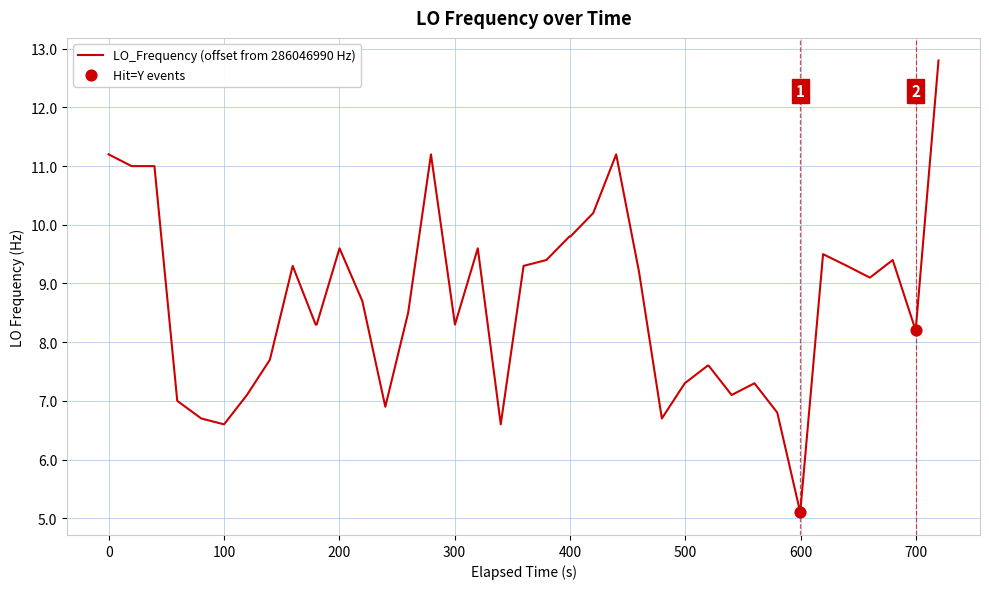

What is the maximum value shown in the chart?

12.8